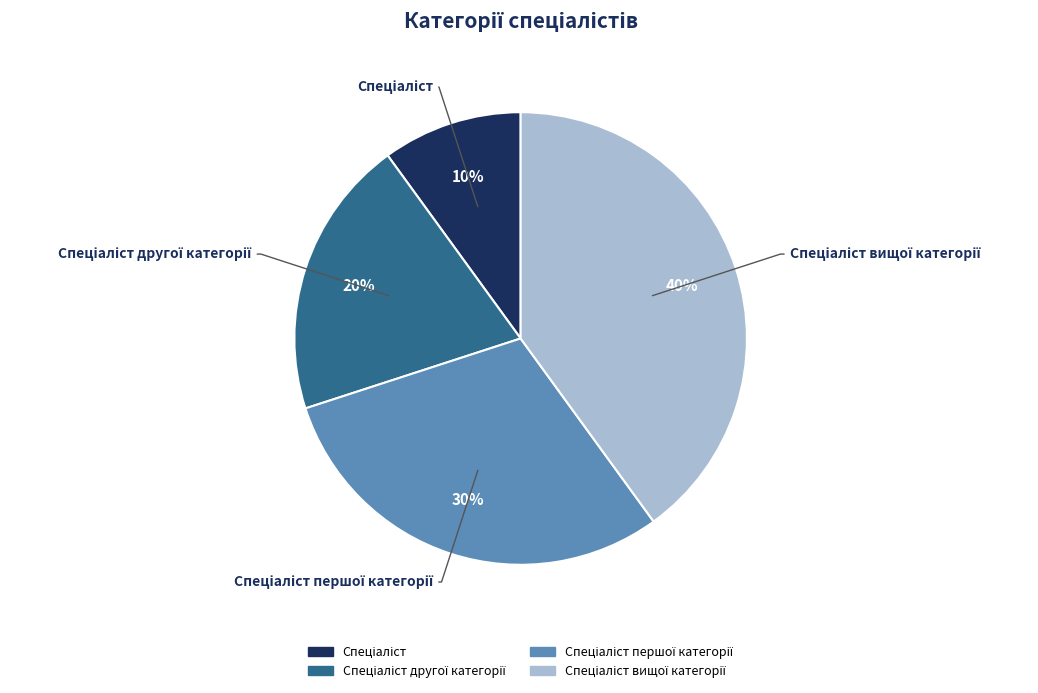

How many slices are in this pie chart?

4